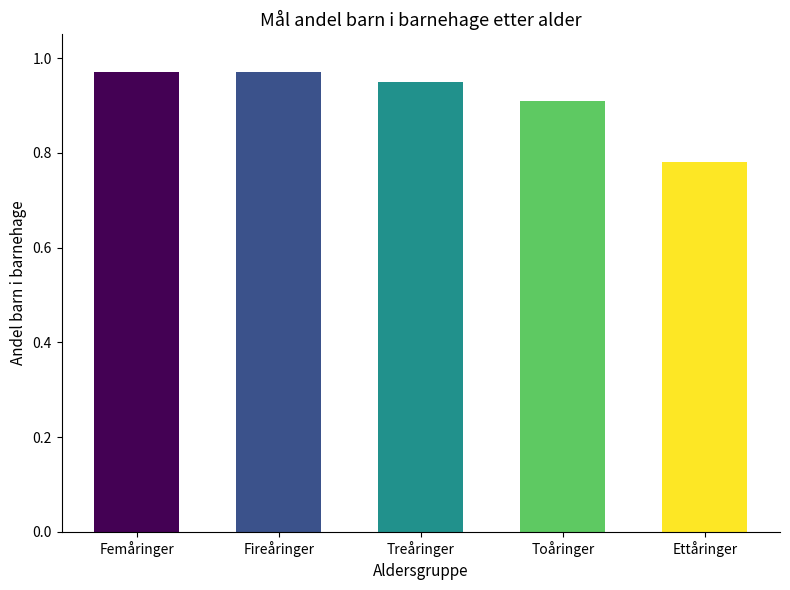

What is the sum of all values?

4.6